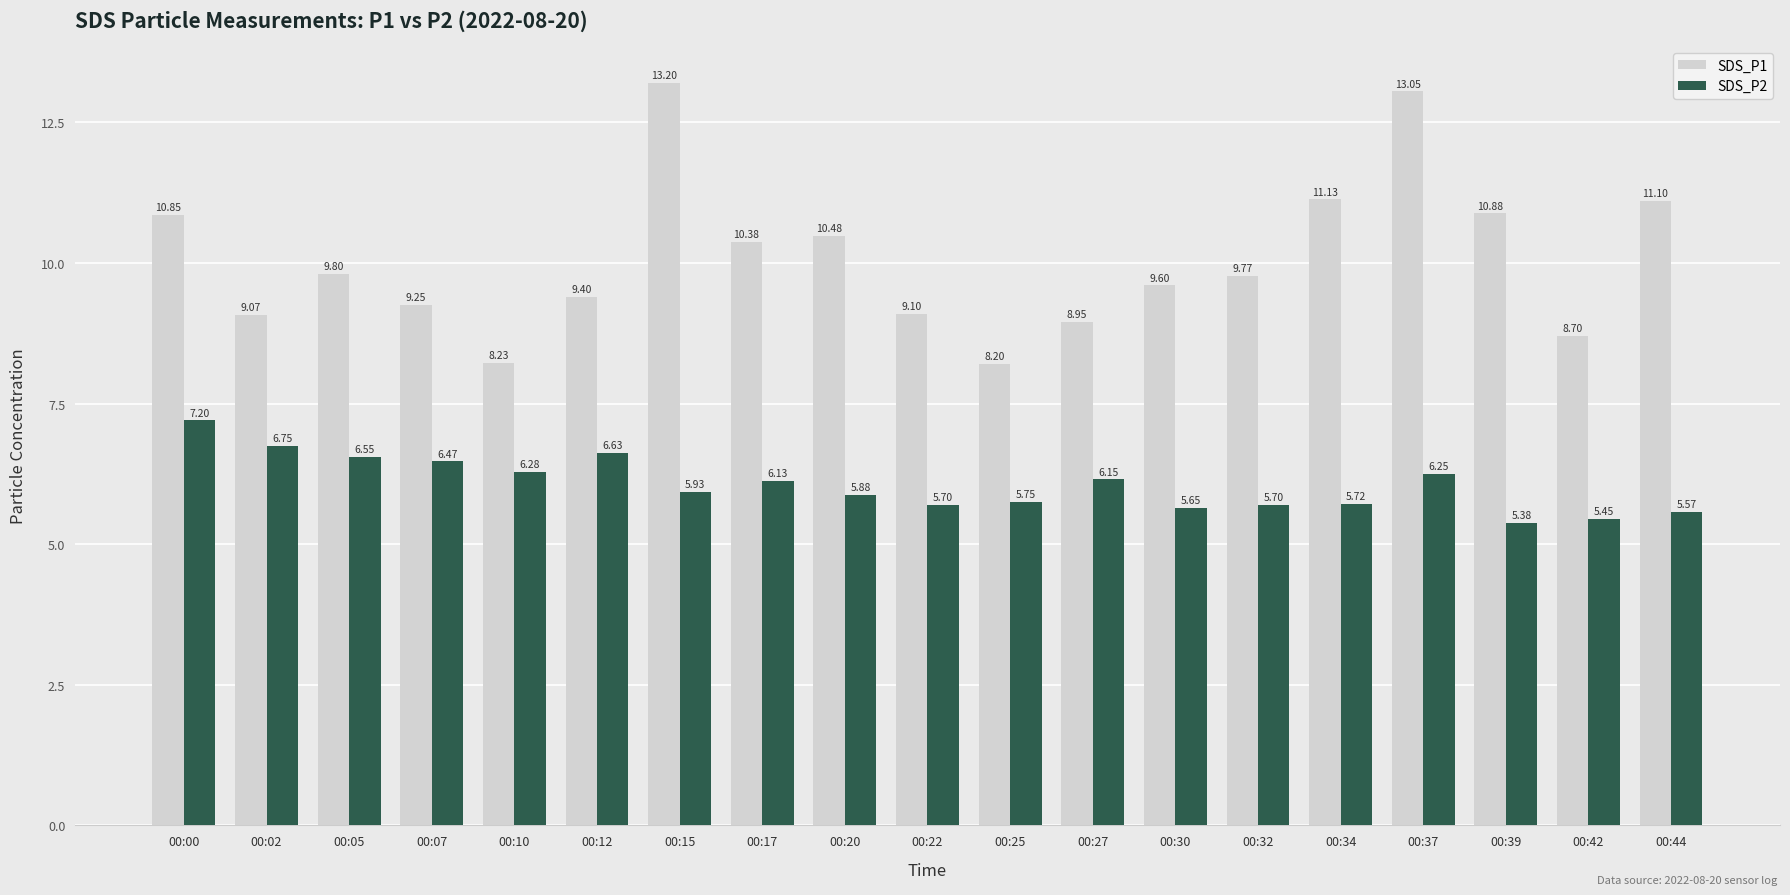

What is the total value across all series at 00:07?

15.7